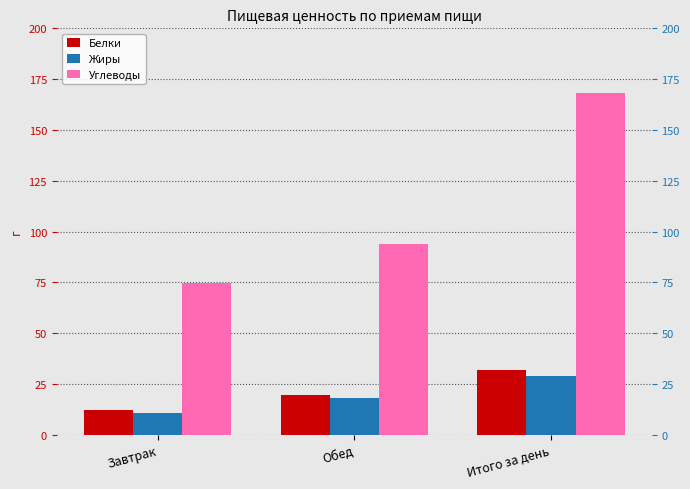

True or false: Белки has a value of 12.2 at Завтрак.

True